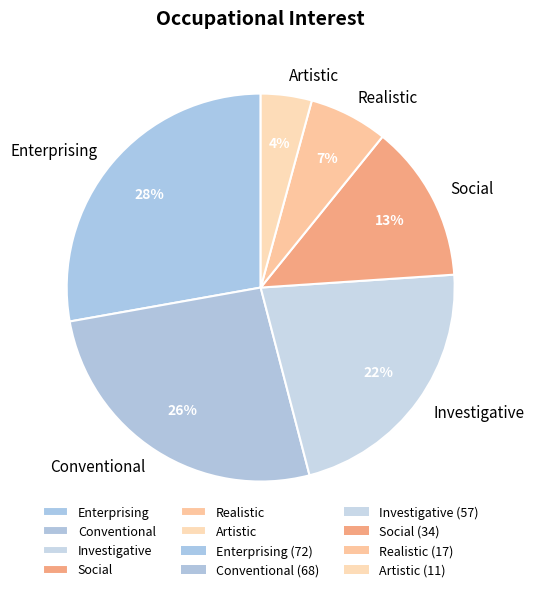

Is there a majority slice in this chart?

No